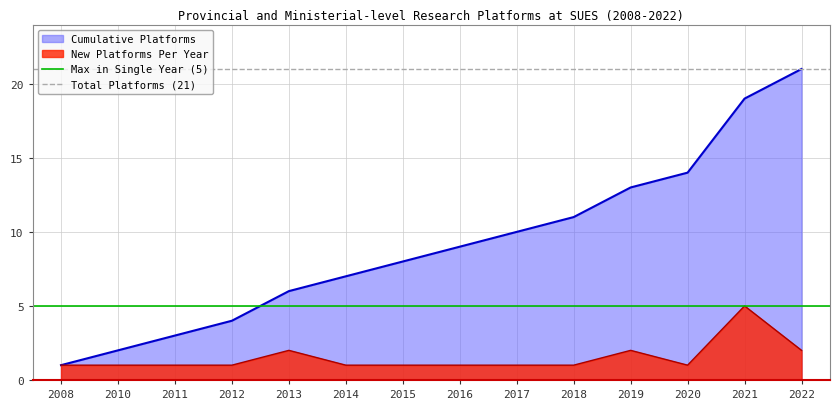

Which category has the highest value in the Cumulative Platforms series?

2022